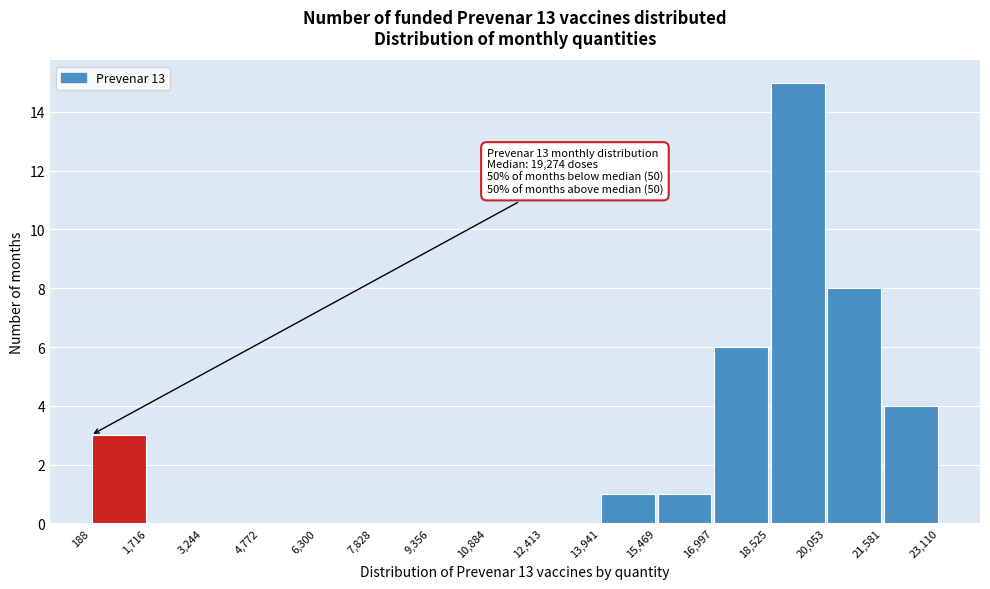

Over which range of the x-axis is the bar tallest?

18,525 to 20,053